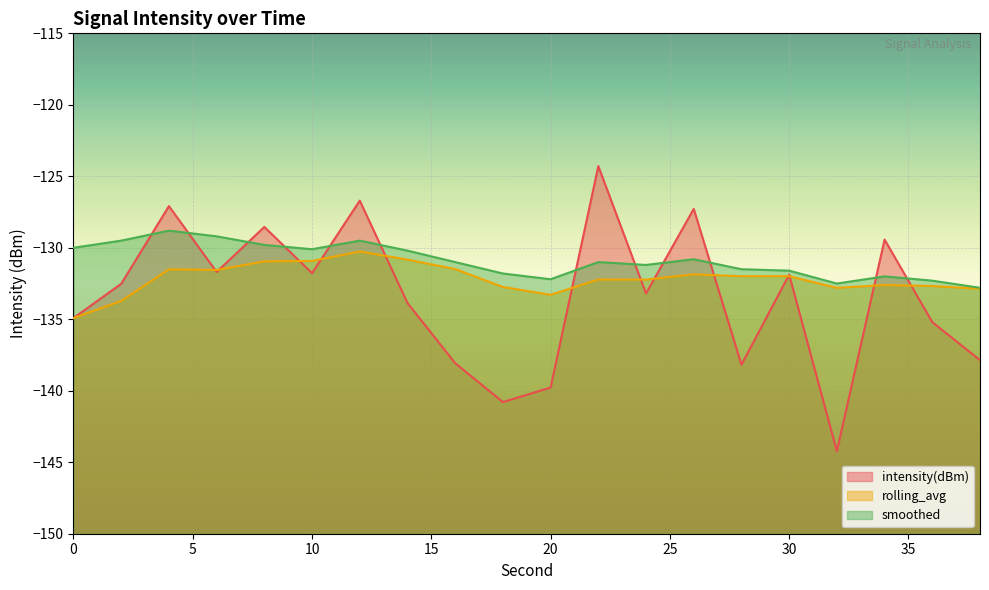

At 28, list the series in order from smallest to largest.

intensity(dBm), rolling_avg, smoothed